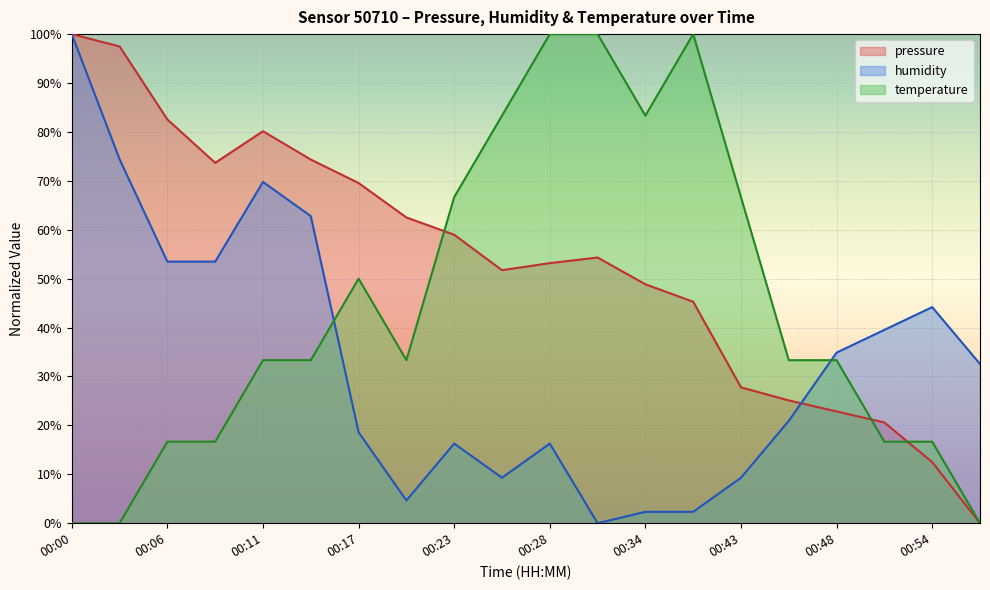

Which series has the largest total across all categories?

pressure